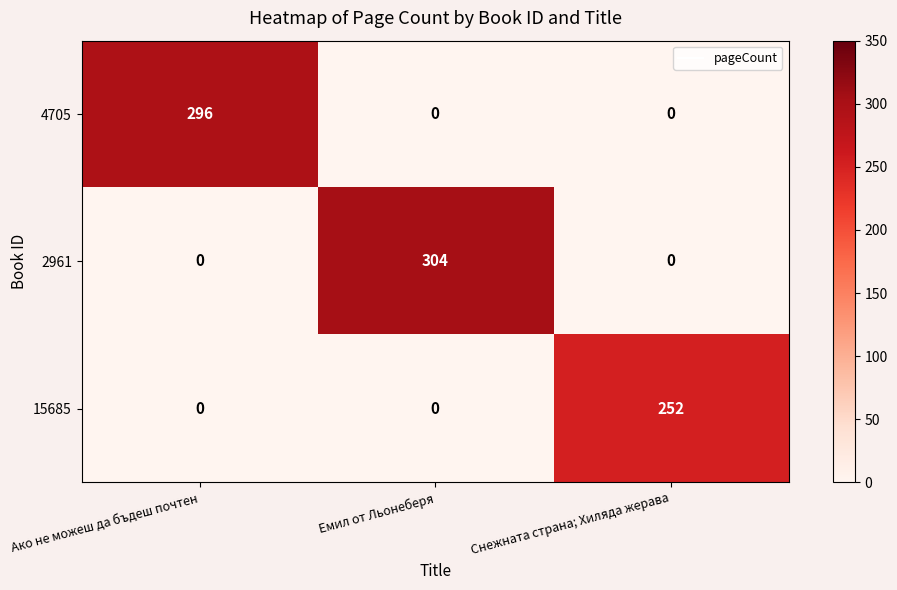

Which series changed the most between Ако не можеш да бъдеш почтен and Снежната страна; Хиляда жерава?

4705